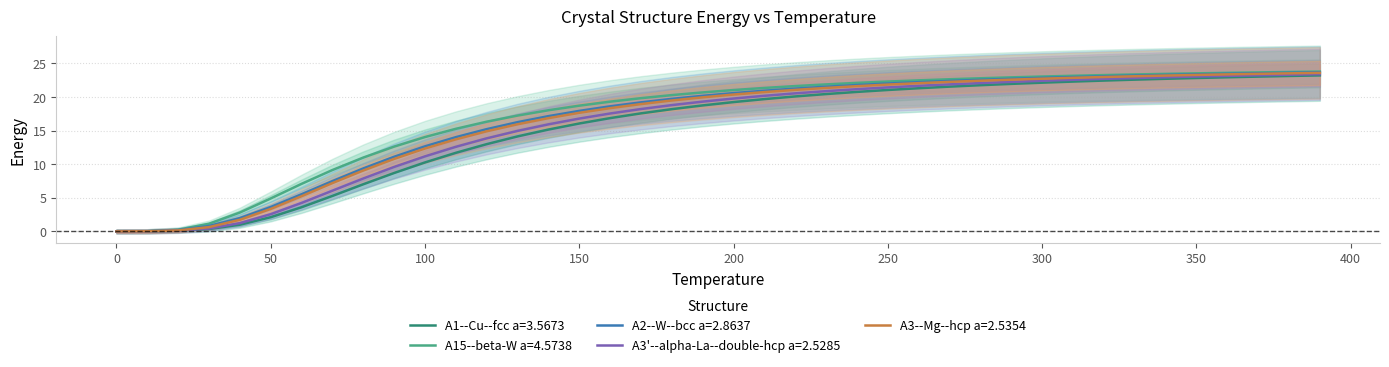

Is this an area chart (filled region under the line)?

No